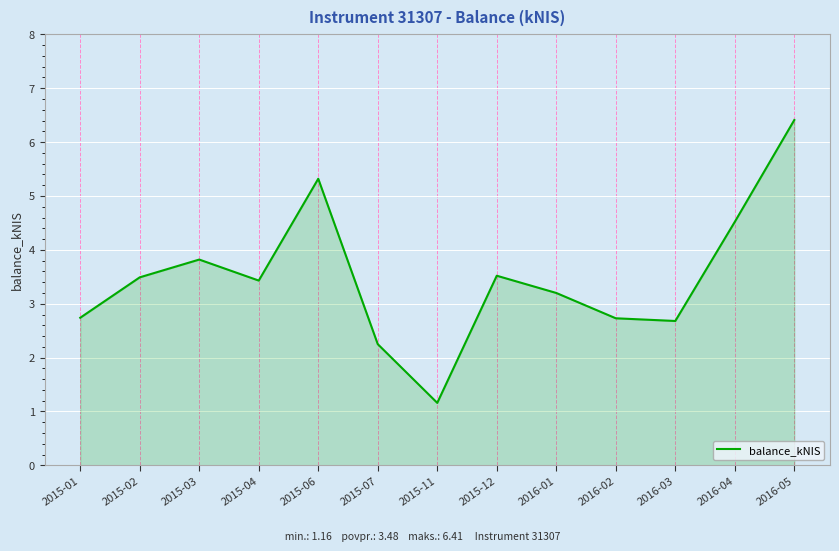

What is the change in value from 2015-07 to 2016-02?

+0.5